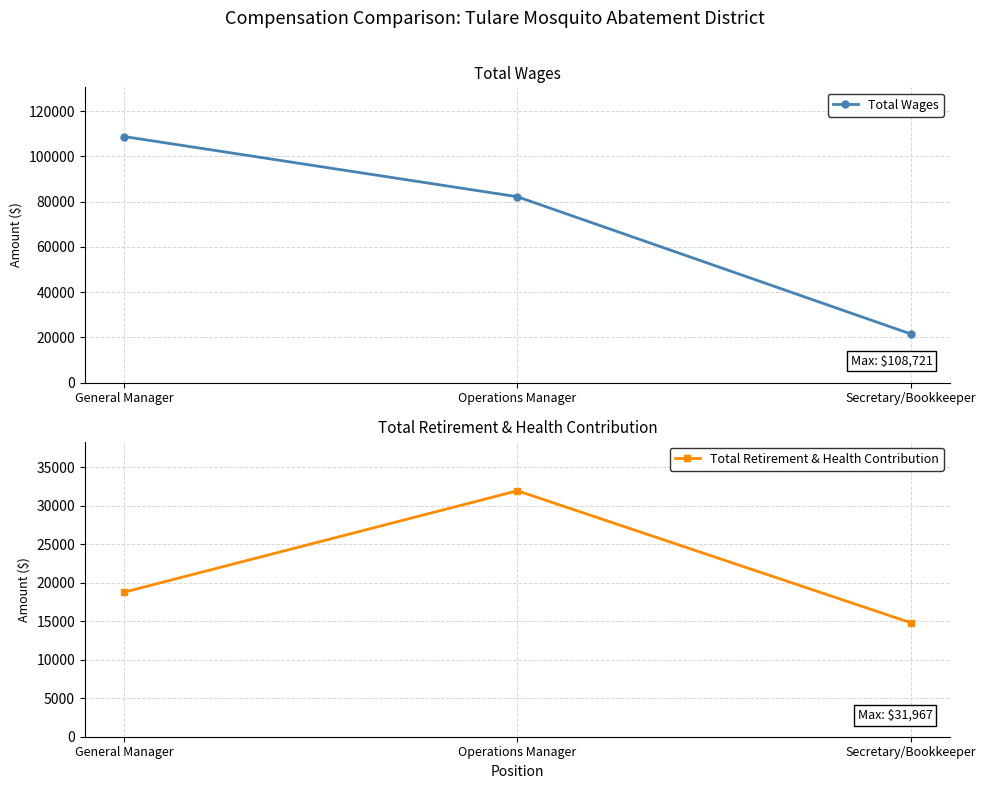

Reading left to right, what are all the values shown in this chart?

Total Wages: General Manager=108721	Operations Manager=82117	Secretary/Bookkeeper=21489
Total Retirement & Health Contribution: General Manager=18787	Operations Manager=31967	Secretary/Bookkeeper=14823